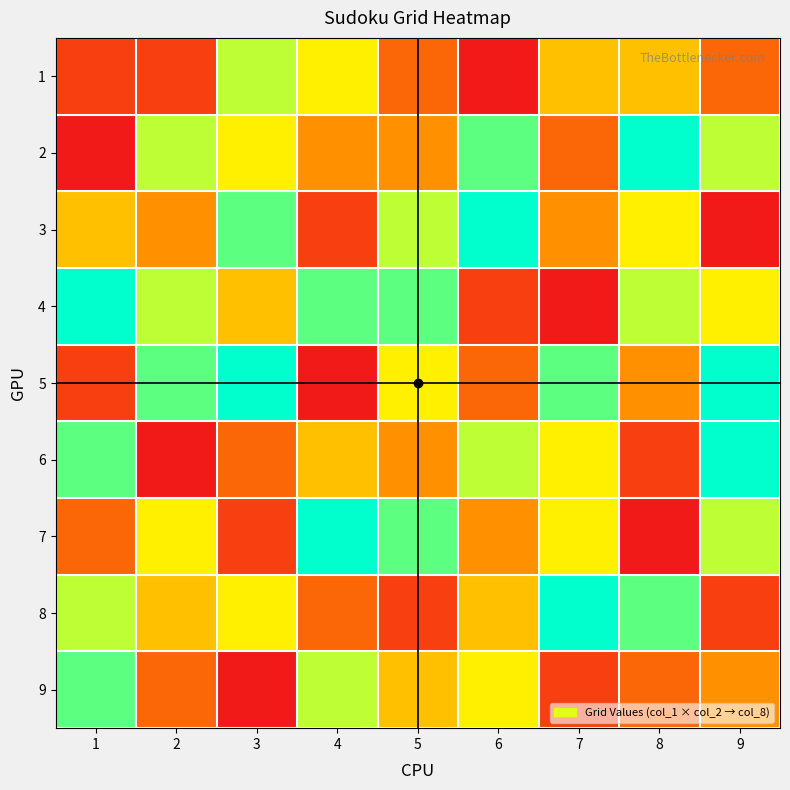

What is the greatest value displayed?

9